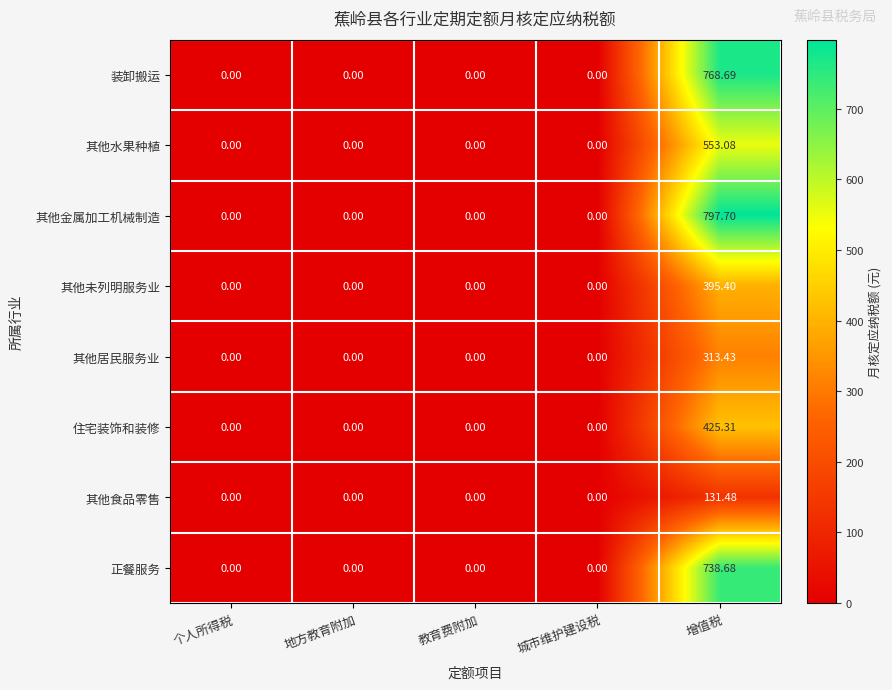

Which series changed the most between 教育费附加 and 增值税?

其他金属加工机械制造